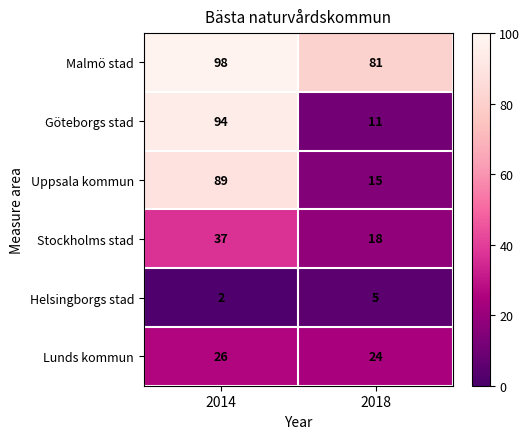

At how many categories does at least one series exceed 10?

2